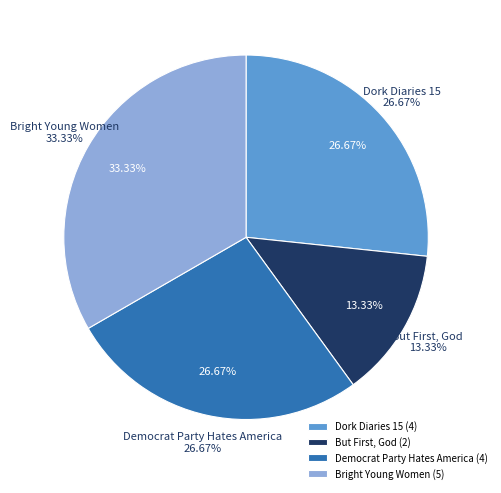

To the nearest percent, what is the difference between the largest and smallest slice percentages?

20%